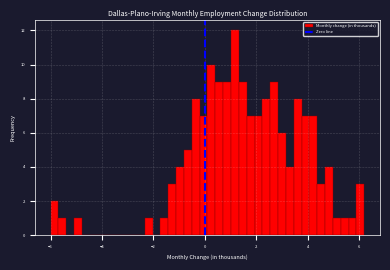

Around what value on the x-axis is the tallest bar? Give the approximate position of its centre, as read against the axis.

1.2